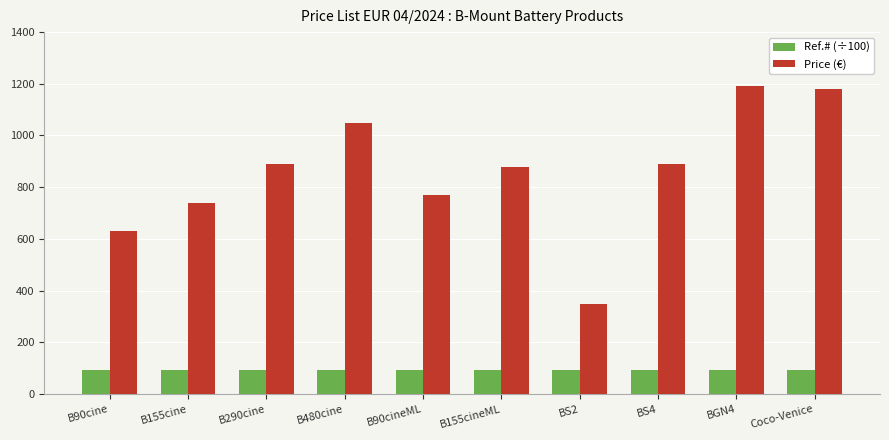

Count the number of categories in the chart.

10